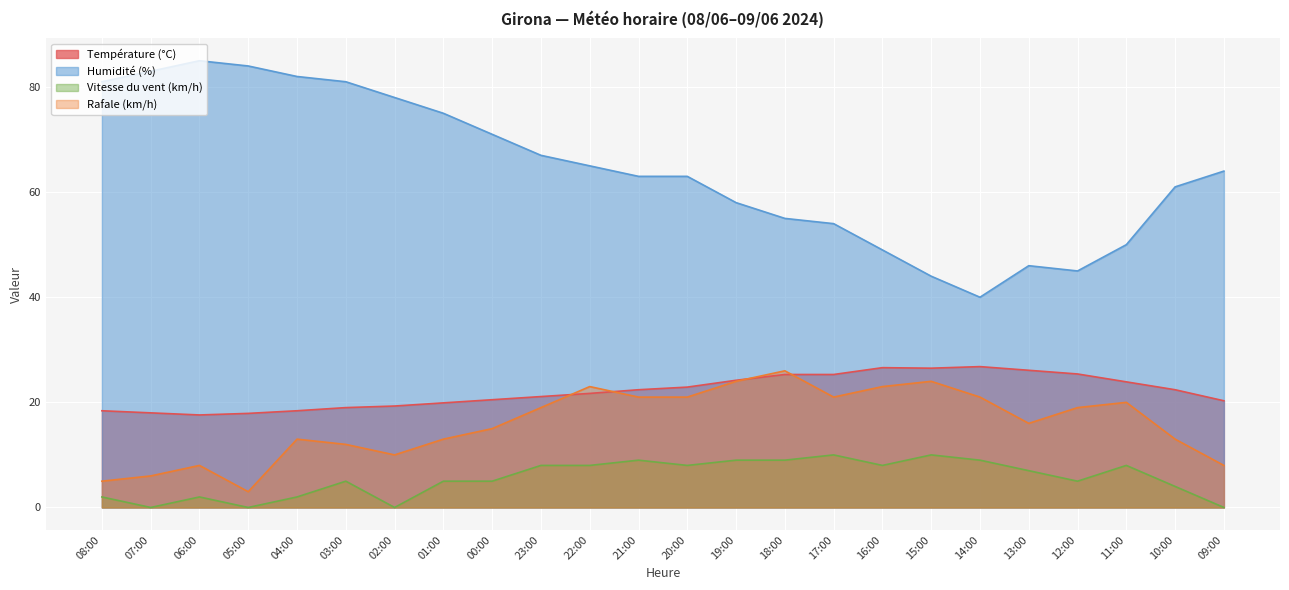

What is the value of the Humidité (%) point at the 9th from the left?

71.0